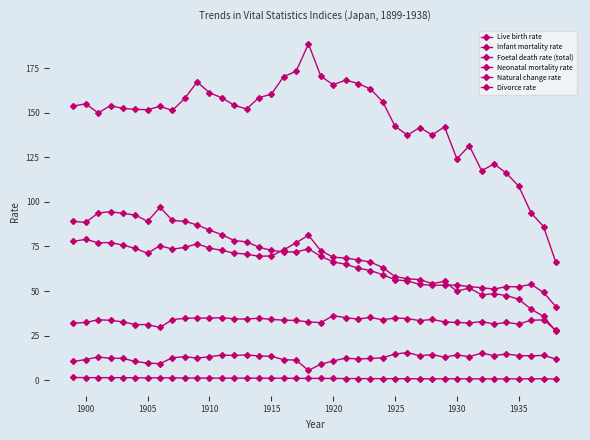

At how many categories does at least one series exceed 109?

36